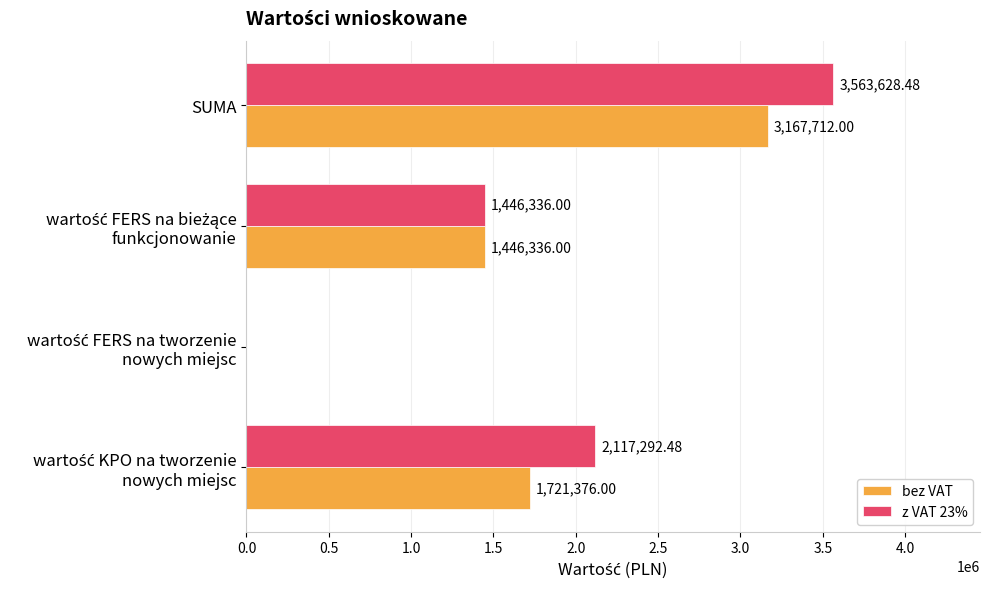

Which label corresponds to the largest value in the chart?

SUMA